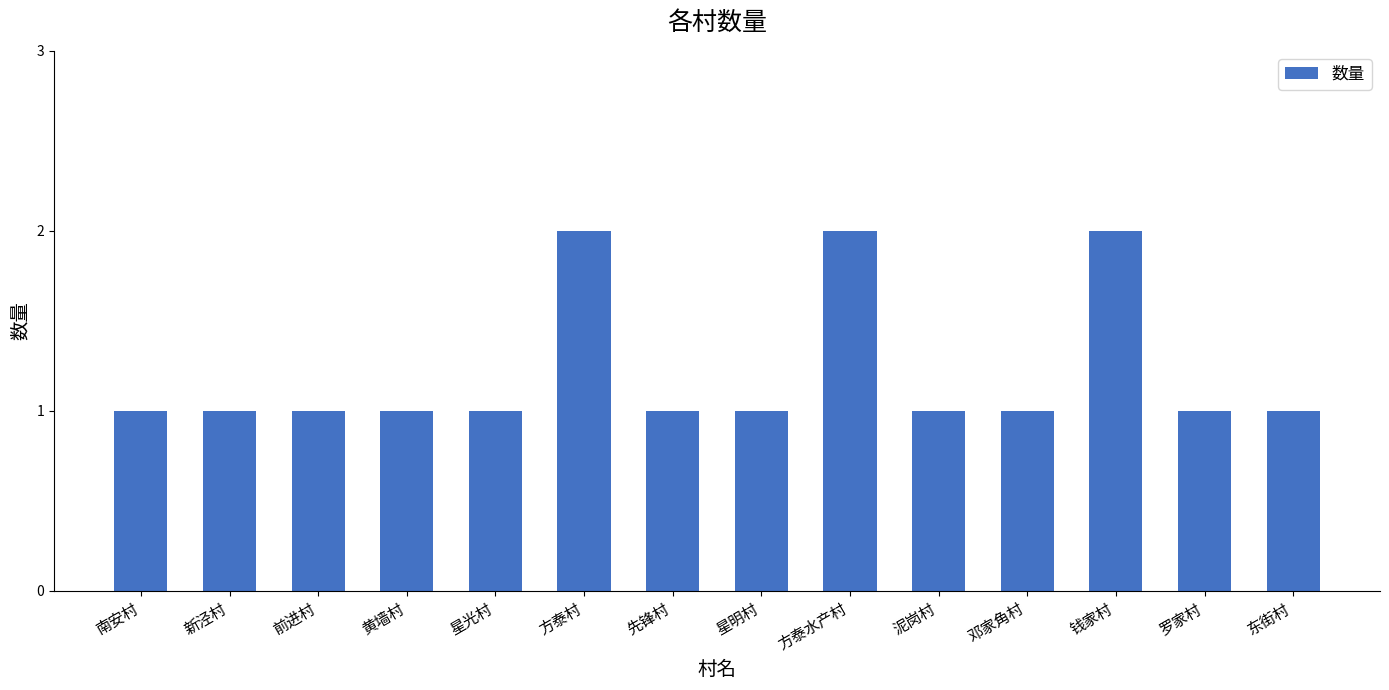

Reading right to left, transcribe all the data shown in this chart.

1	1	2	1	1	2	1	1	2	1	1	1	1	1